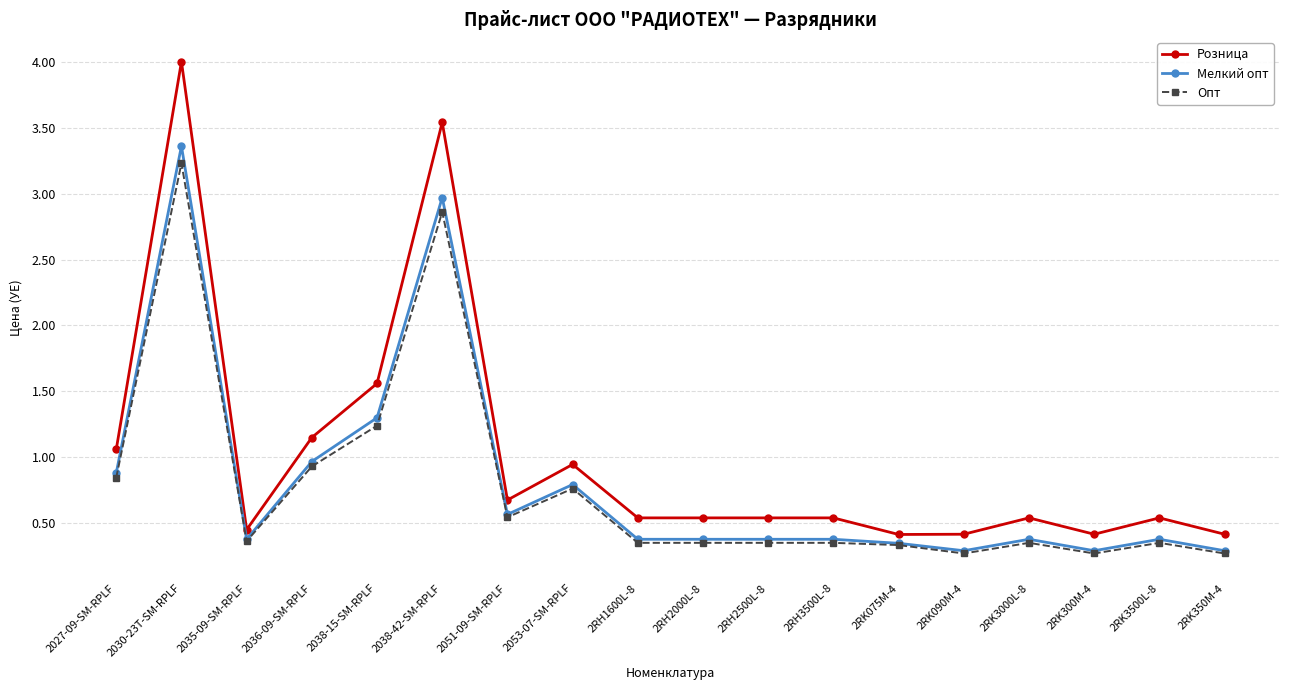

Which series has the largest total across all categories?

Розница